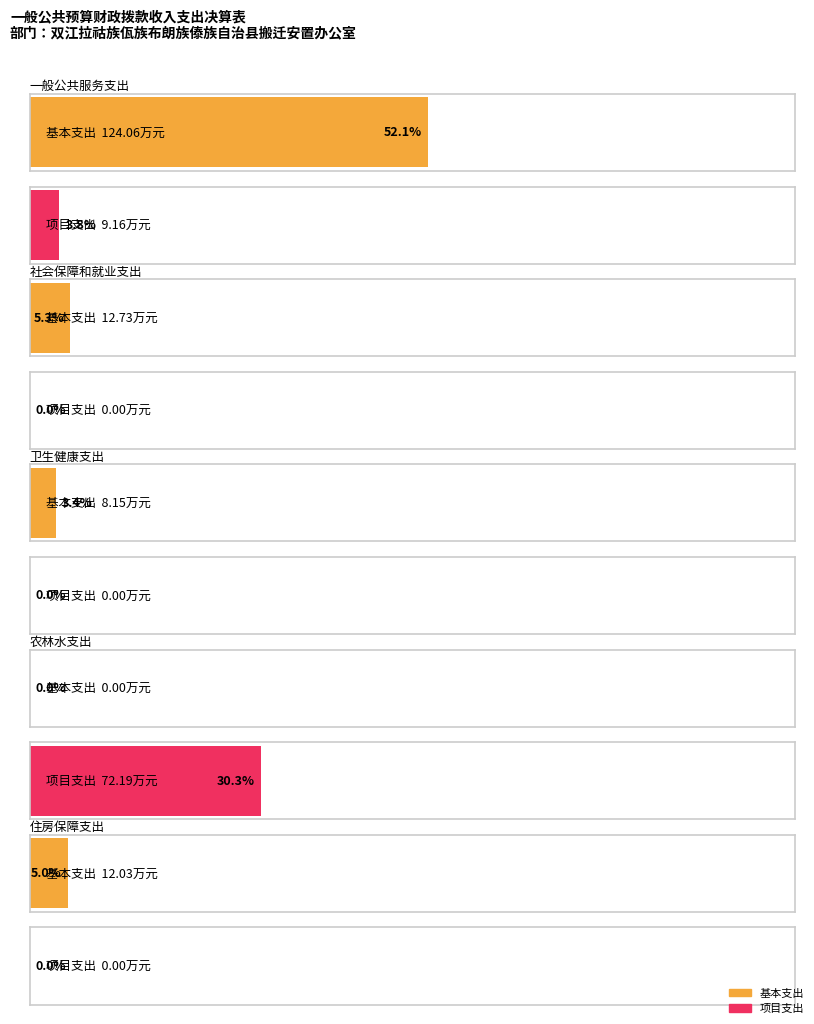

What is the sum of all 基本支出 values?

157.0